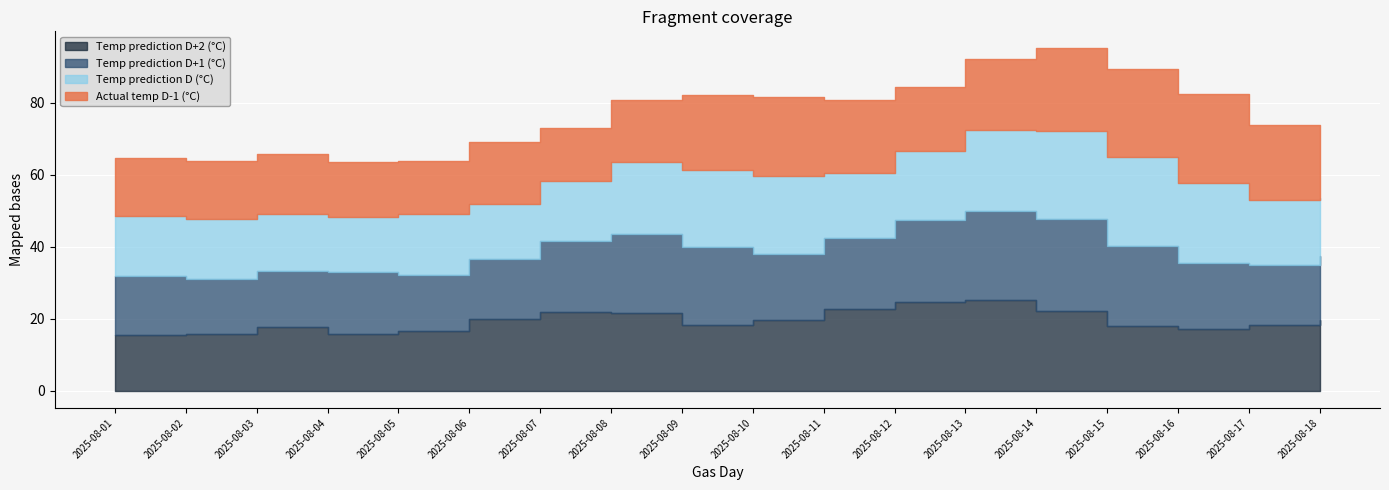

How many lines are shown in the chart?

4